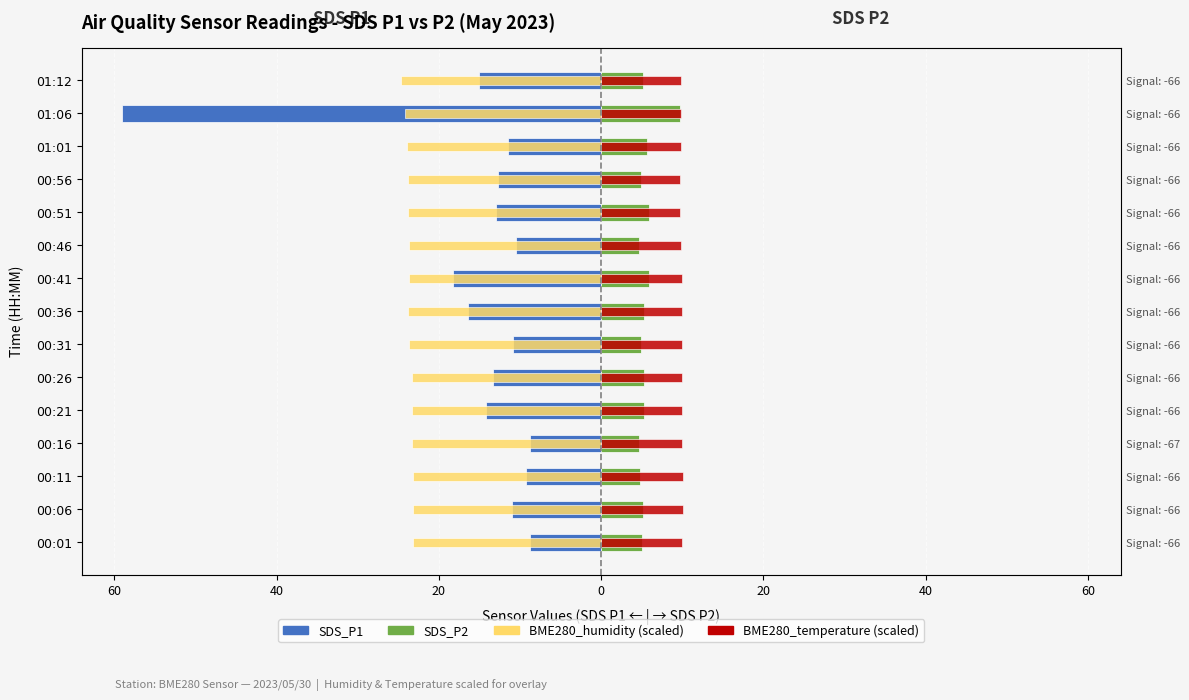

What value does the SDS_P1 series have at 00:46?

-10.5